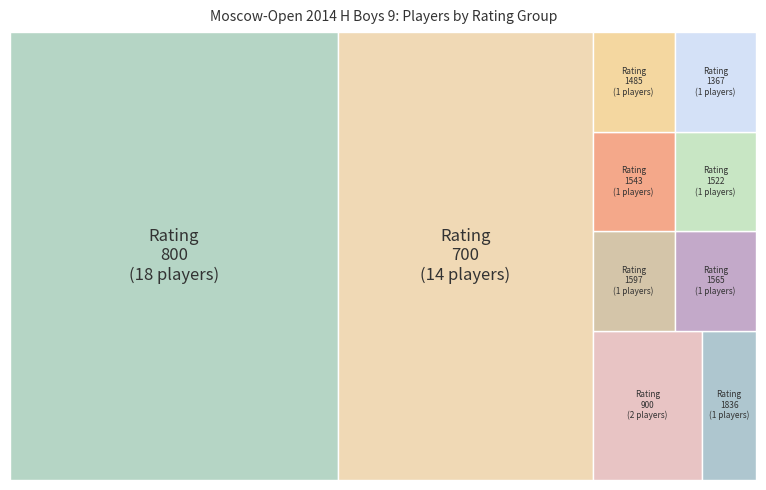

Reading right to left, what are all the values shown in this chart?

700=14	800=18	900=2	1367=1	1485=1	1522=1	1543=1	1565=1	1597=1	1836=1